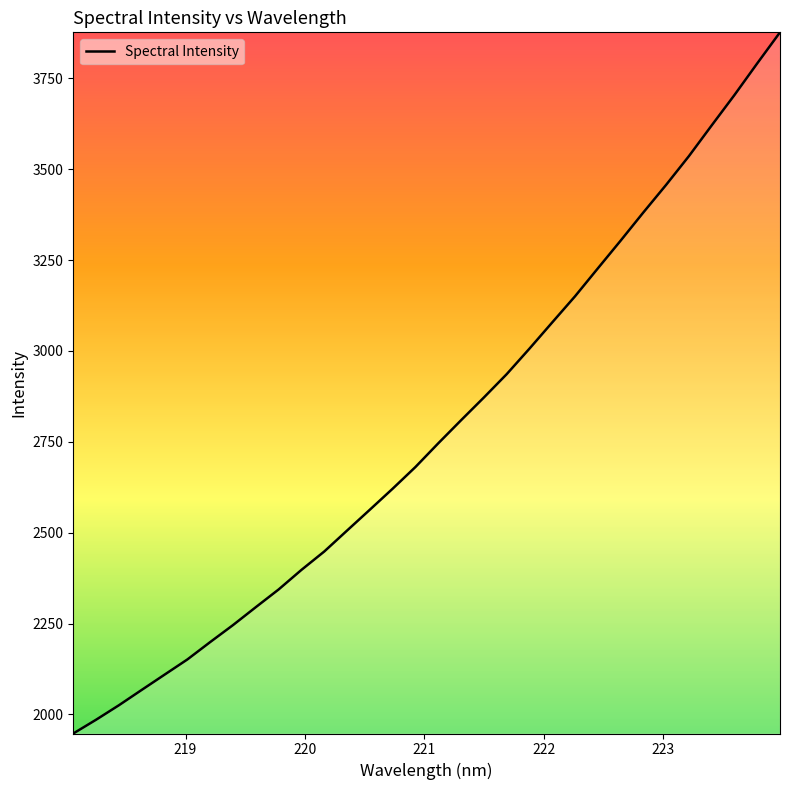

What is the minimum value shown in the chart?

1947.4